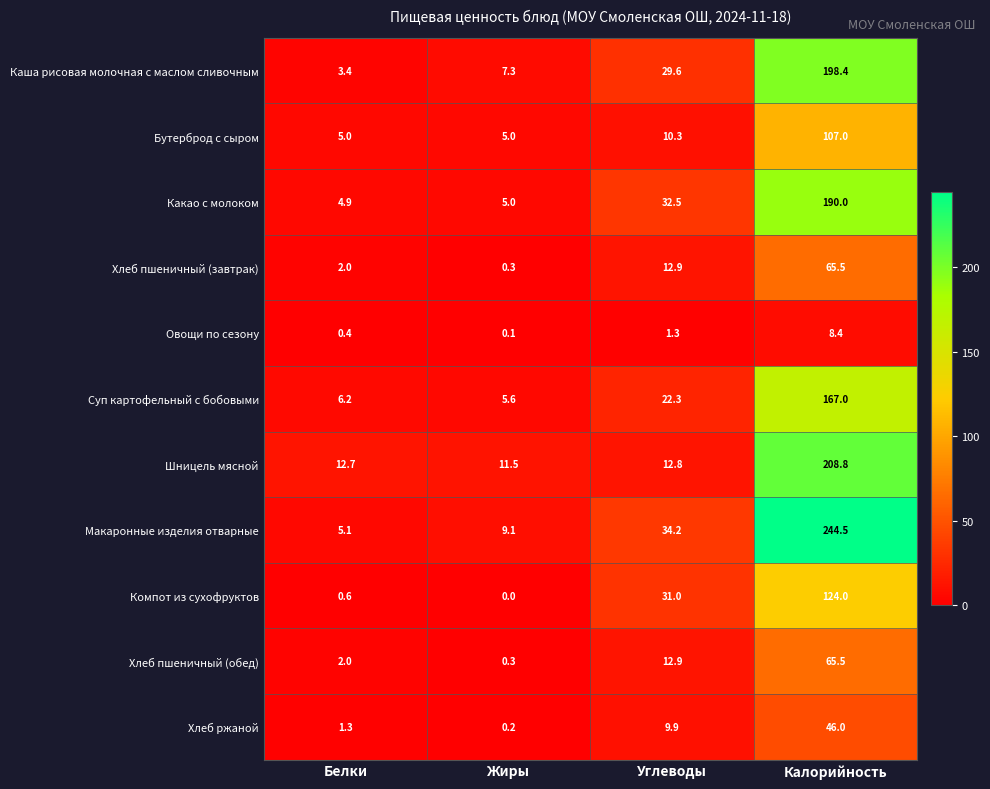

At which category is the sum across all series the highest?

Калорийность